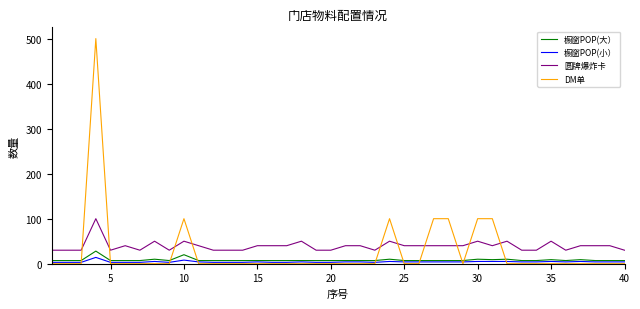

What is the difference between the second highest and second lowest values in the 橱窗POP(大） series?

13